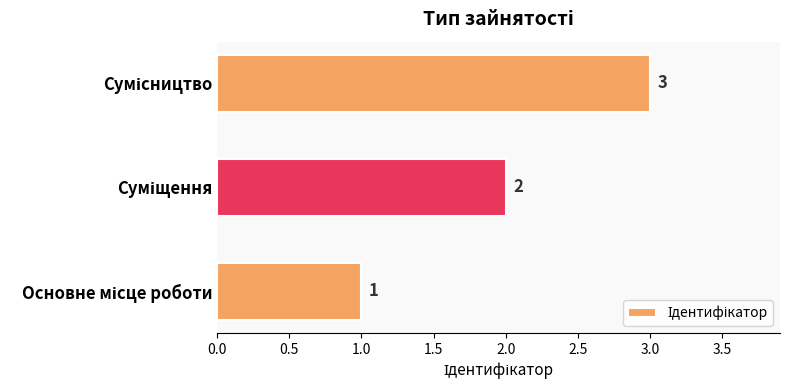

How many values are between 1 and 3?

3